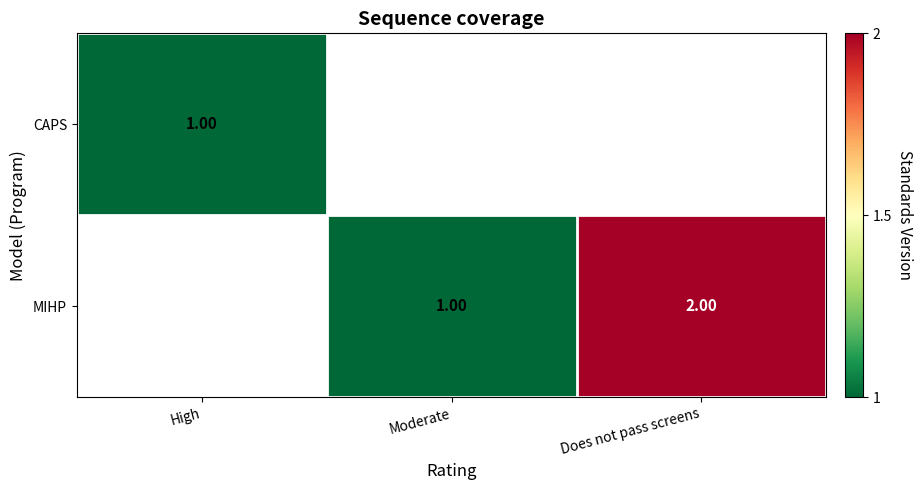

List the series in order of their overall mean, highest first.

CAPS, MIHP